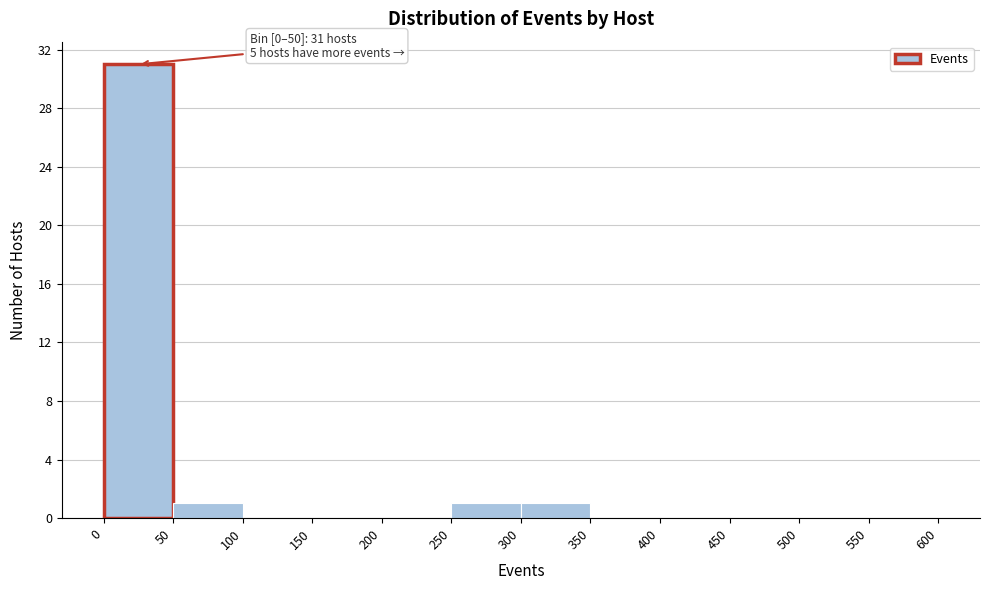

Over which range of the x-axis is the bar tallest?

0 to 50